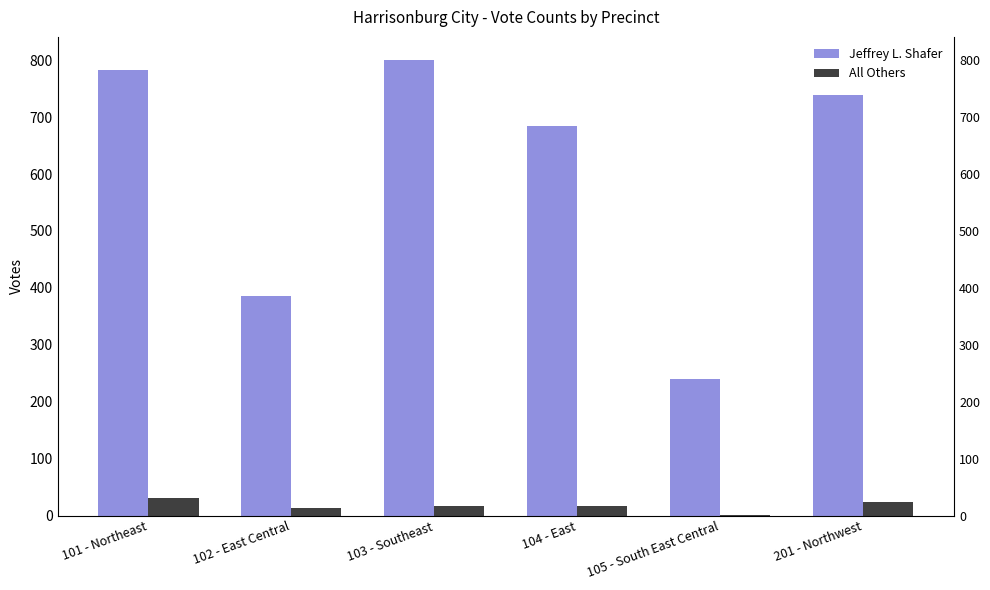

What is the difference between the Jeffrey L. Shafer values at 102 - East Central and 201 - Northwest?

353